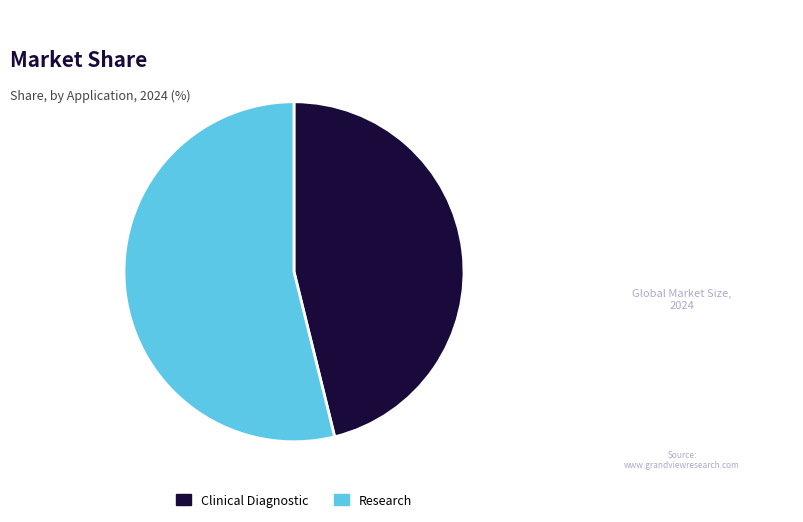

How many slices are in this pie chart?

2